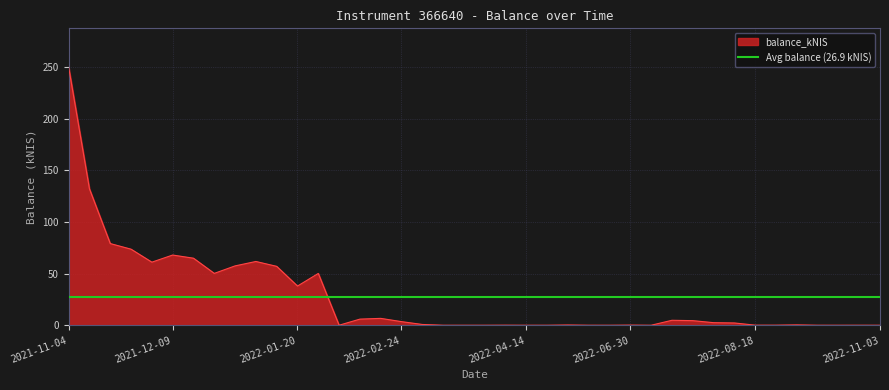

How many values are above zero?

31